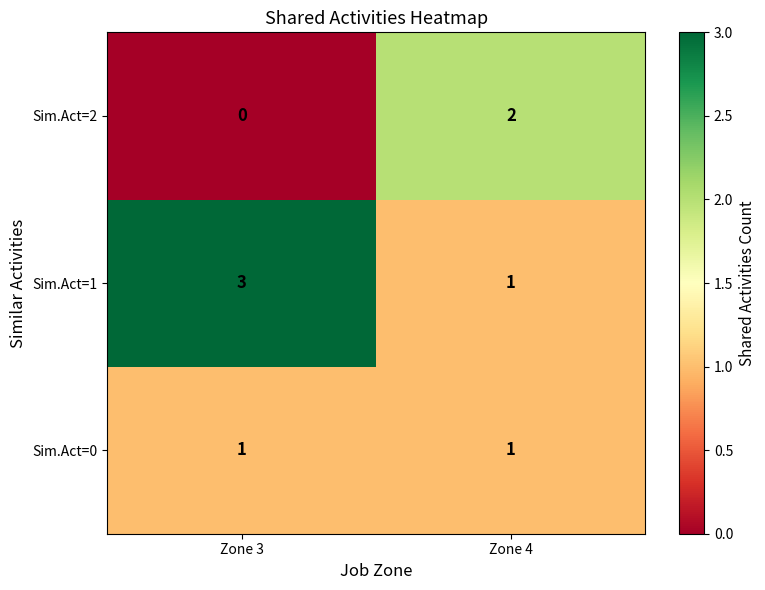

The value of Sim.Act=2 at Zone 3 is -1. True or false?

False